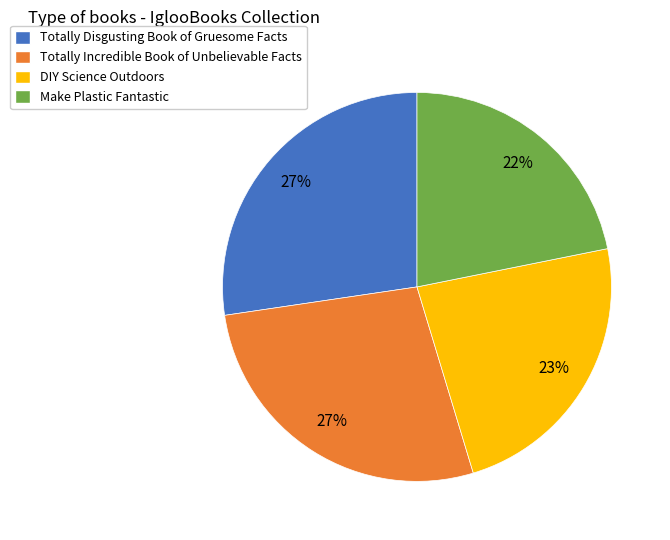

Do DIY Science Outdoors and Totally Disgusting Book of Gruesome Facts together represent more than half of the pie?

Yes